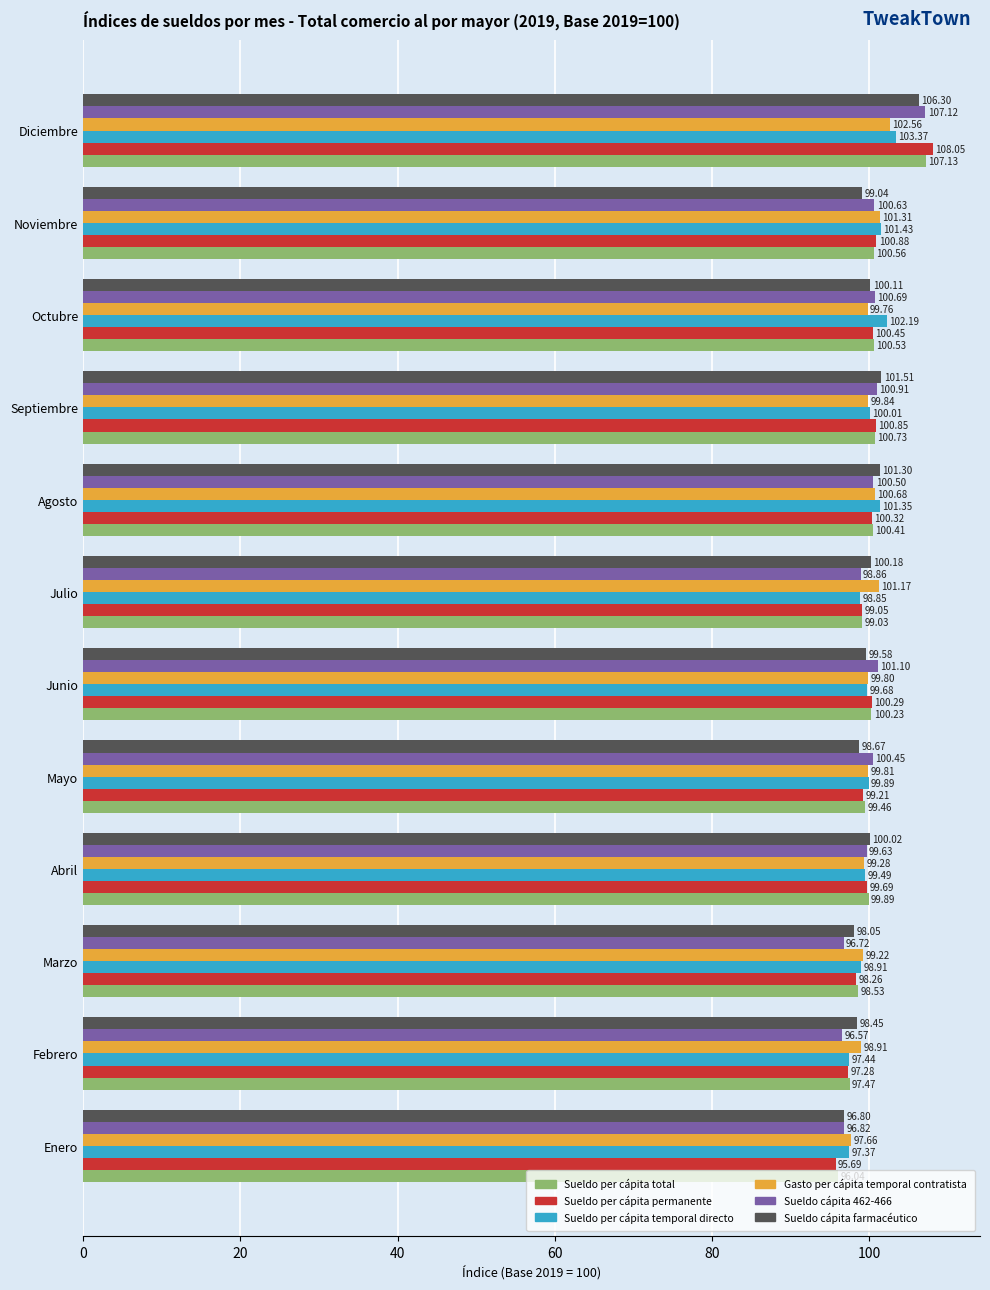

What are all the series names shown in the legend?

Sueldo per cápita total, Sueldo per cápita permanente, Sueldo per cápita temporal directo, Gasto per cápita temporal contratista, Sueldo cápita 462-466, Sueldo cápita farmacéutico